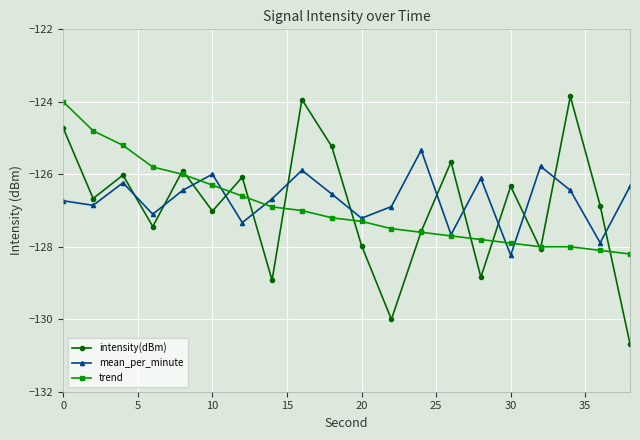

How many lines are shown in the chart?

3